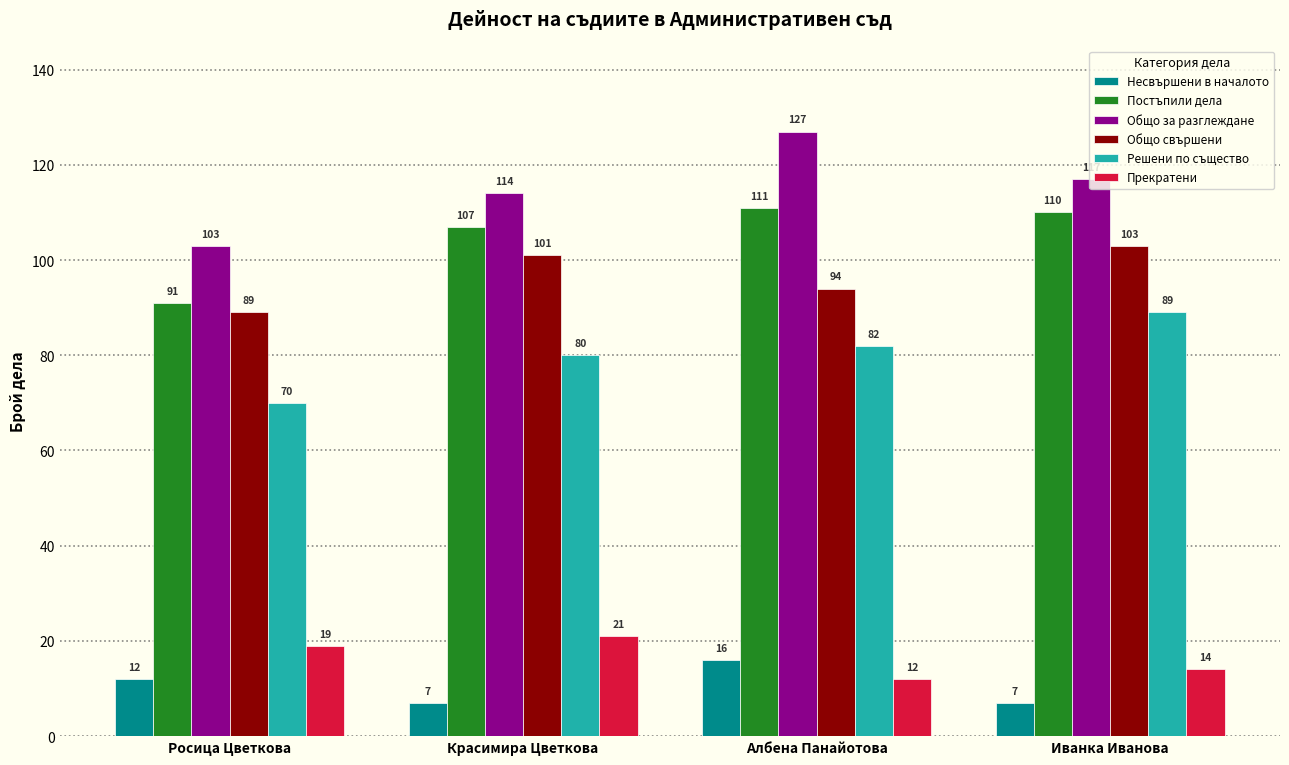

What are all the series names shown in the legend?

Несвършени в началото, Постъпили дела, Общо за разглеждане, Общо свършени, Решени по същество, Прекратени